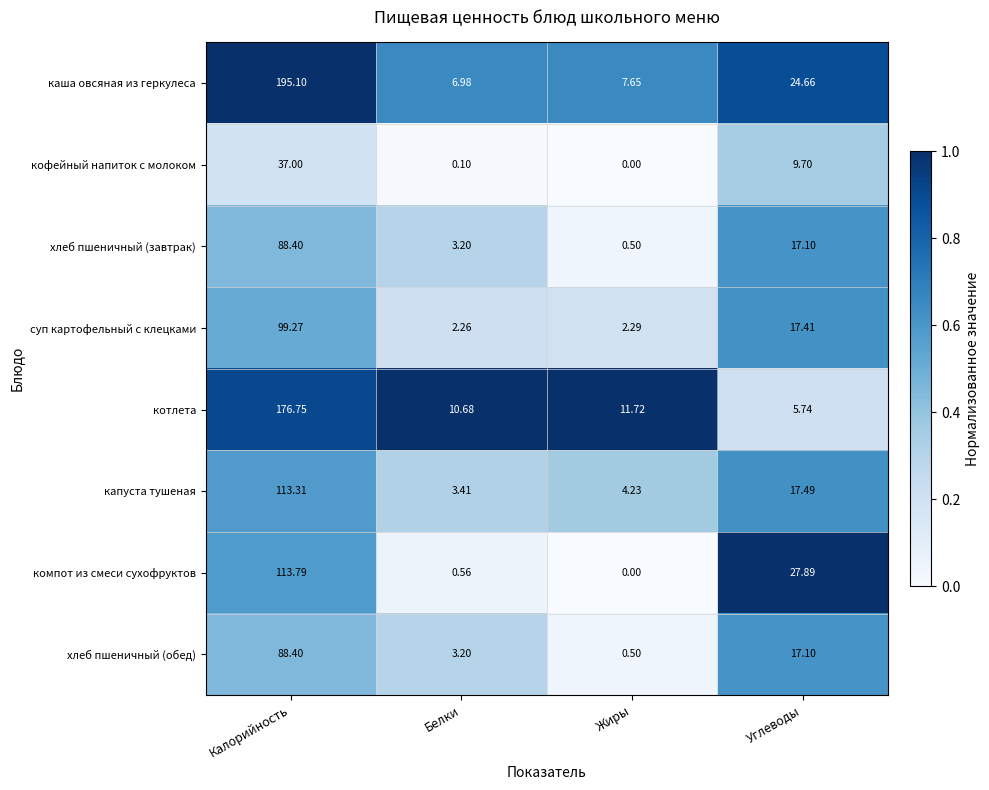

Which series has the widest spread of values?

каша овсяная из геркулеса